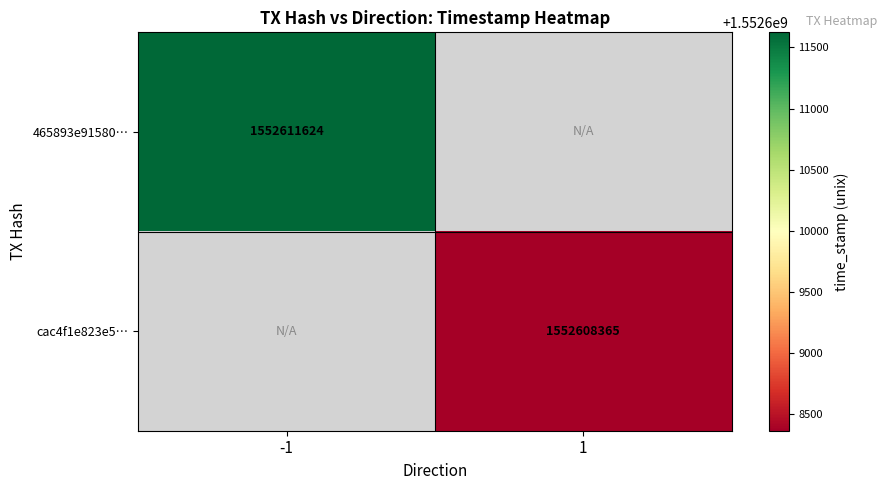

The 465893e91580… series shows 1552611624 at -1. True or false?

True